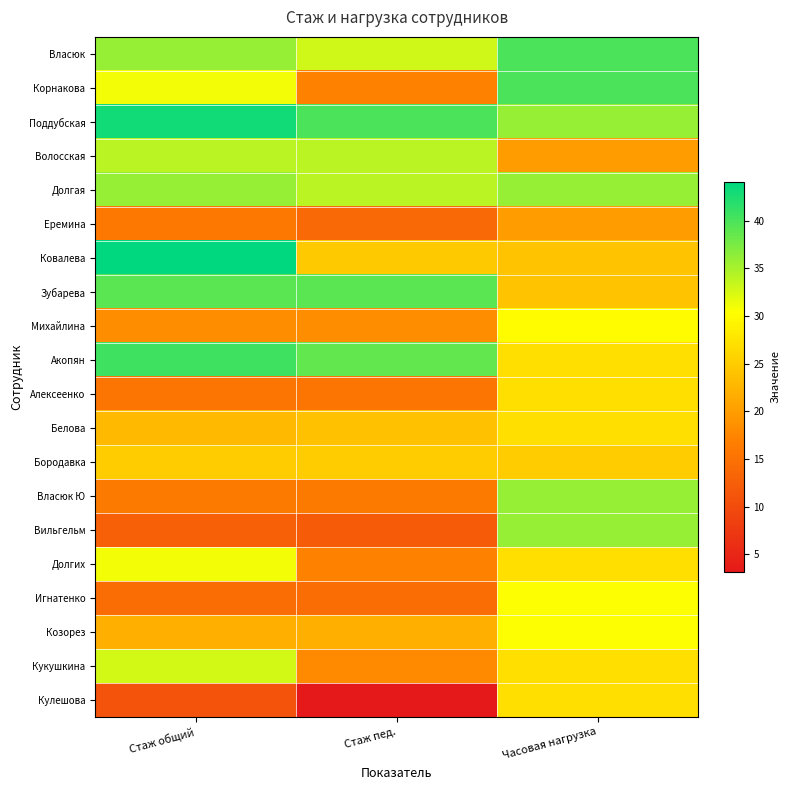

Reading left to right, transcribe all the data shown in this chart.

Власюк: Стаж общий=36.0	Стаж пед.=33.0	Часовая нагрузка=40.0
Корнакова: Стаж общий=31.0	Стаж пед.=17.0	Часовая нагрузка=40.0
Поддубская: Стаж общий=43.0	Стаж пед.=40.0	Часовая нагрузка=36.0
Волосская: Стаж общий=34.0	Стаж пед.=34.0	Часовая нагрузка=20.0
Долгая: Стаж общий=36.0	Стаж пед.=34.0	Часовая нагрузка=36.0
Еремина: Стаж общий=15.8	Стаж пед.=14.0	Часовая нагрузка=20.0
Ковалева: Стаж общий=44.0	Стаж пед.=24.7	Часовая нагрузка=24.0
Зубарева: Стаж общий=39.1	Стаж пед.=39.1	Часовая нагрузка=24.0
Михайлина: Стаж общий=18.2	Стаж пед.=18.2	Часовая нагрузка=30.0
Акопян: Стаж общий=40.6	Стаж пед.=38.6	Часовая нагрузка=27.0
Алексеенко: Стаж общий=15.5	Стаж пед.=15.5	Часовая нагрузка=27.0
Белова: Стаж общий=23.1	Стаж пед.=23.9	Часовая нагрузка=27.0
Бородавка: Стаж общий=25.0	Стаж пед.=25.0	Часовая нагрузка=25.0
Власюк Ю: Стаж общий=16.1	Стаж пед.=16.1	Часовая нагрузка=36.0
Вильгельм: Стаж общий=12.7	Стаж пед.=12.2	Часовая нагрузка=36.0
Долгих: Стаж общий=31.0	Стаж пед.=17.0	Часовая нагрузка=27.0
Игнатенко: Стаж общий=14.5	Стаж пед.=14.5	Часовая нагрузка=30.6
Козорез: Стаж общий=21.9	Стаж пед.=21.9	Часовая нагрузка=30.6
Кукушкина: Стаж общий=32.7	Стаж пед.=18.0	Часовая нагрузка=27.0
Кулешова: Стаж общий=11.0	Стаж пед.=3.2	Часовая нагрузка=27.0